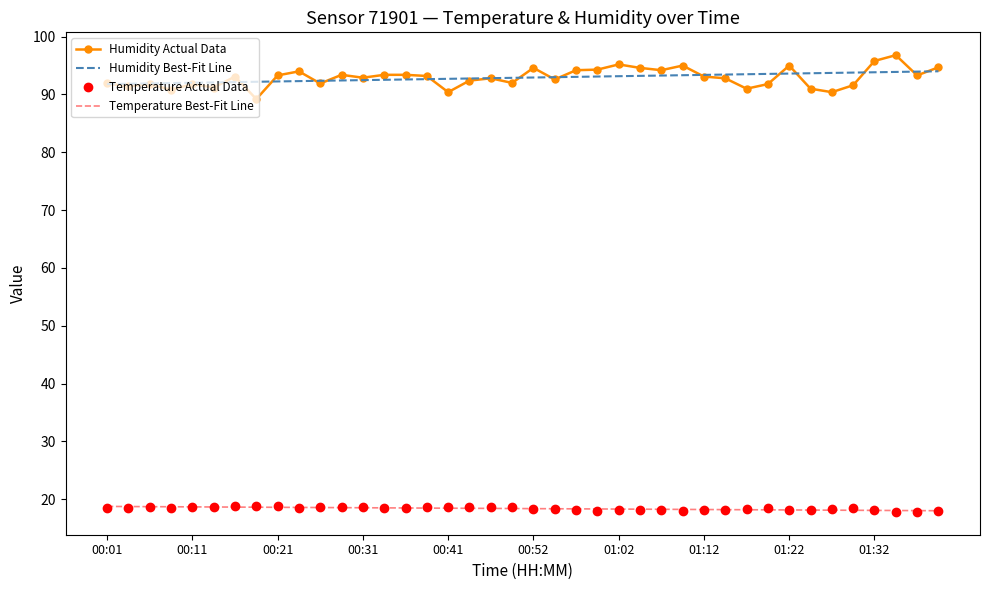

True or false: Temperature Best-Fit Line and Humidity Best-Fit Line intersect in this chart.

False